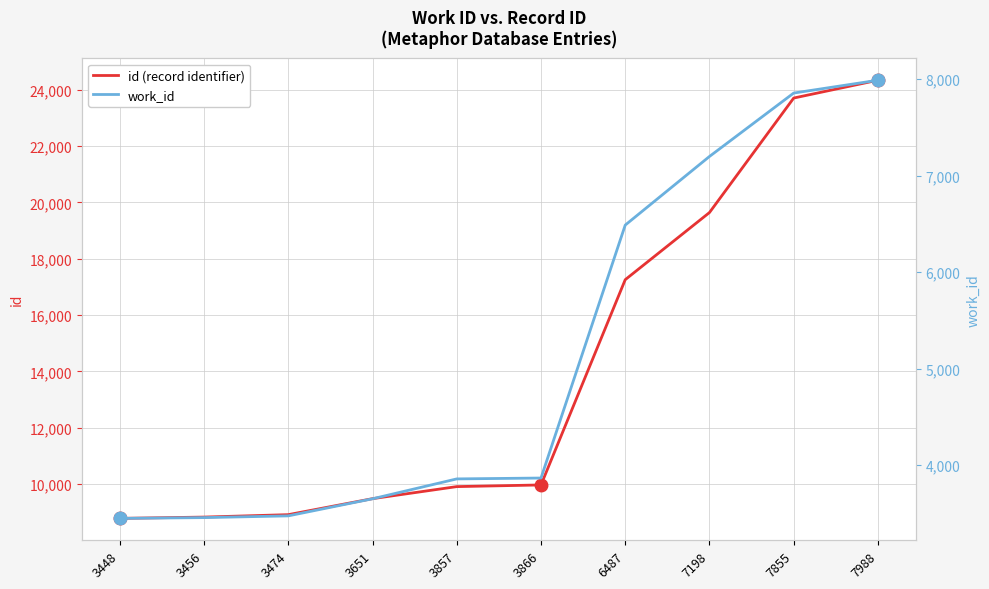

Is this an area chart (filled region under the line)?

No